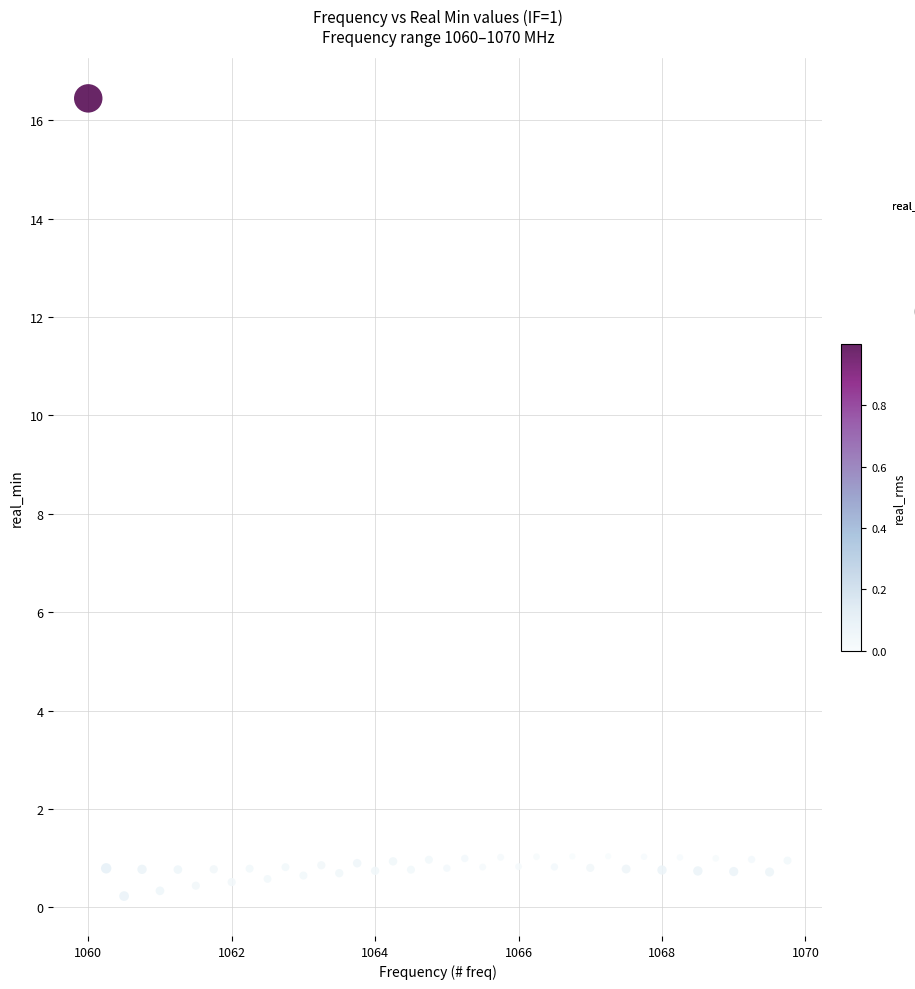

What is the range of X values (max minus min)?

9.8